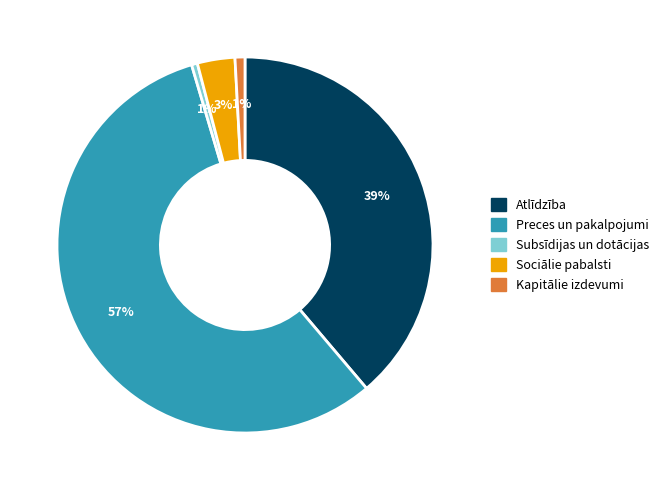

Between Atlīdzība and Sociālie pabalsti, which is larger?

Atlīdzība